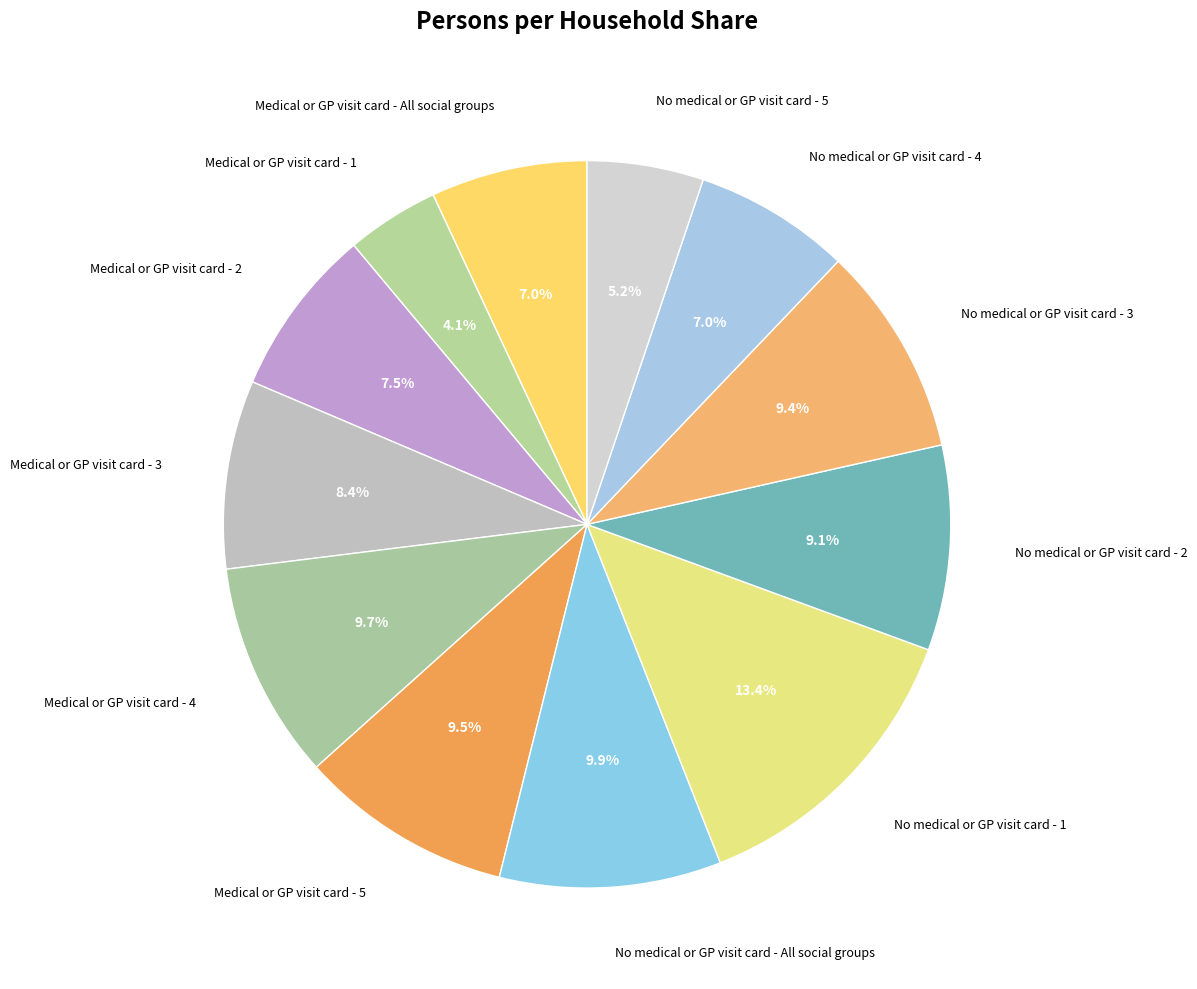

Count the number of slices in the pie.

12